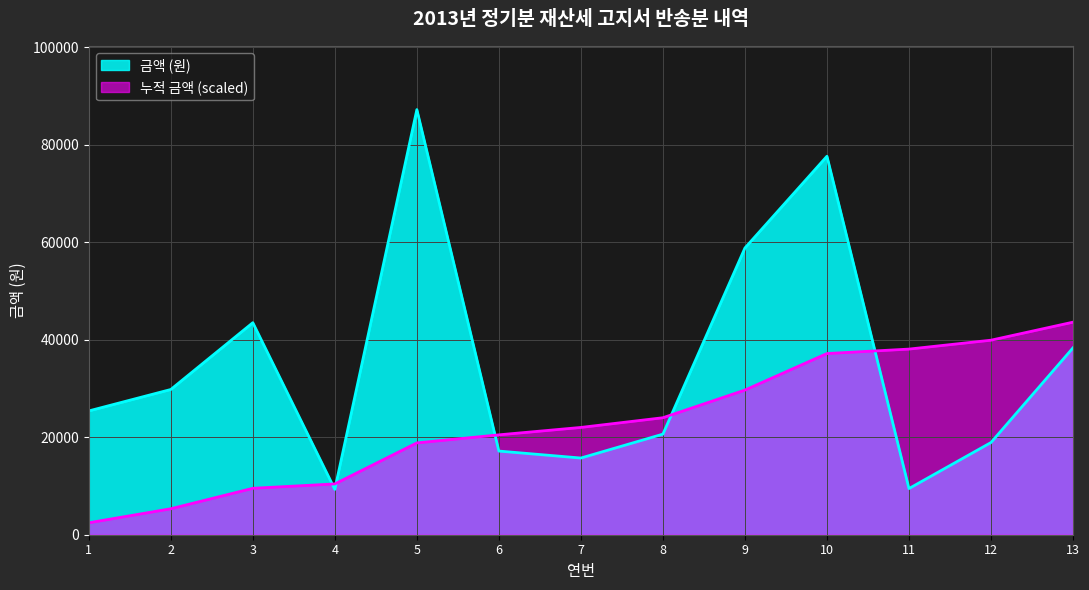

What are all the series names shown in the legend?

금액 (원), 누적 금액 (scaled)